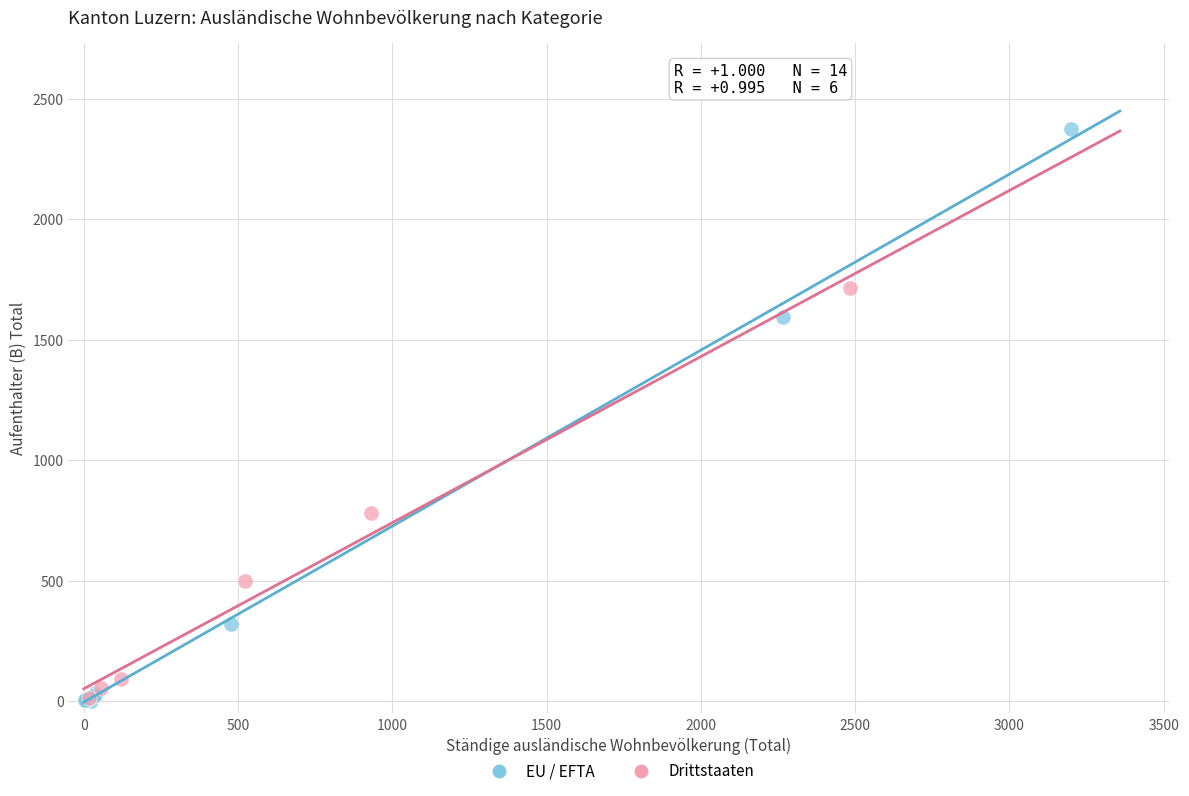

Which series has the widest spread of Y values?

EU / EFTA